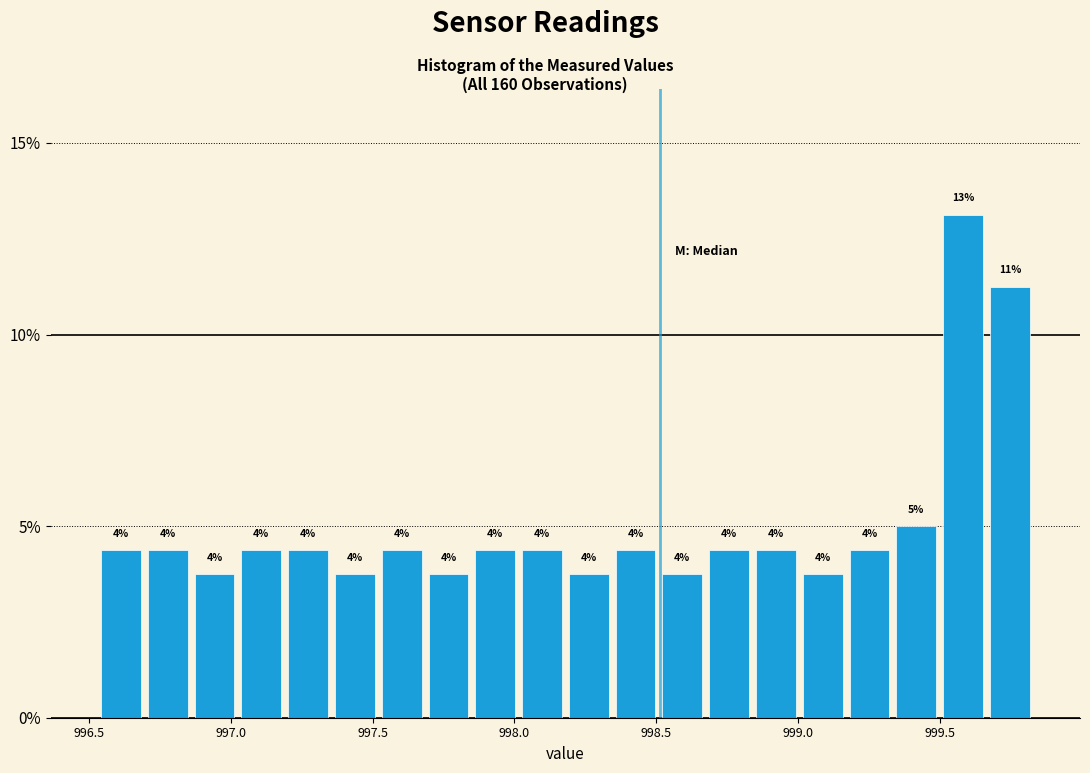

Around what value on the x-axis is the tallest bar? Give the approximate position of its centre, as read against the axis.

999.60